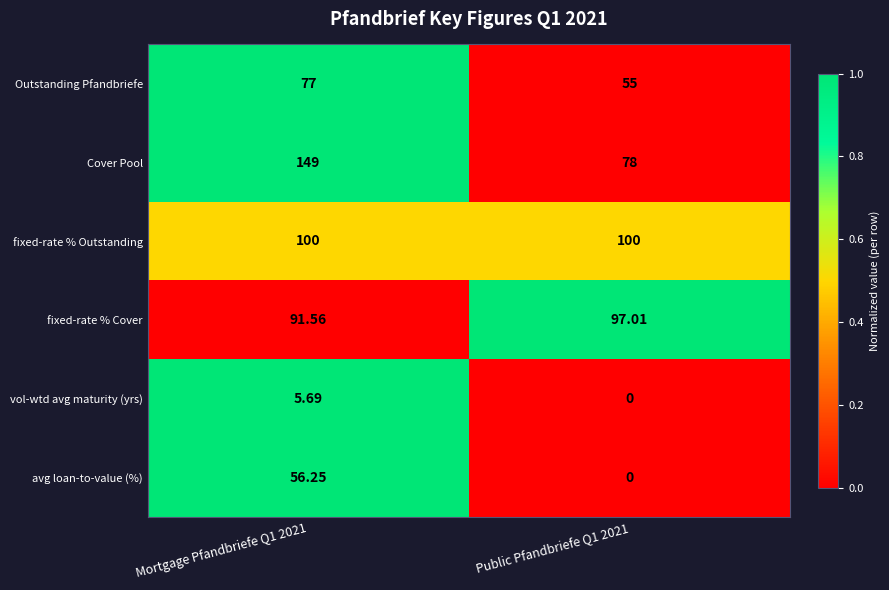

List the series in order of their peak value, lowest first.

vol-wtd avg maturity (yrs), avg loan-to-value (%), Outstanding Pfandbriefe, fixed-rate % Cover, fixed-rate % Outstanding, Cover Pool